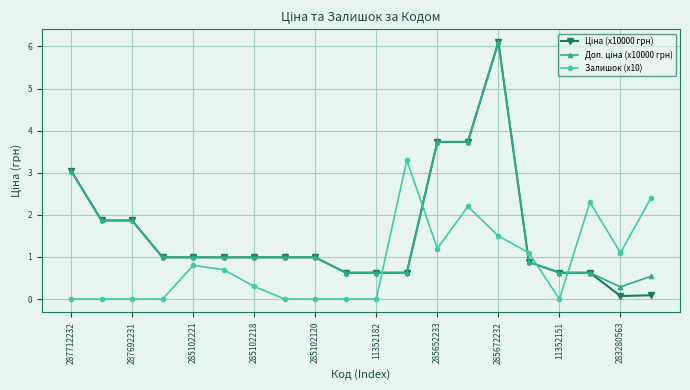

What is the maximum value shown in the chart?

6.1